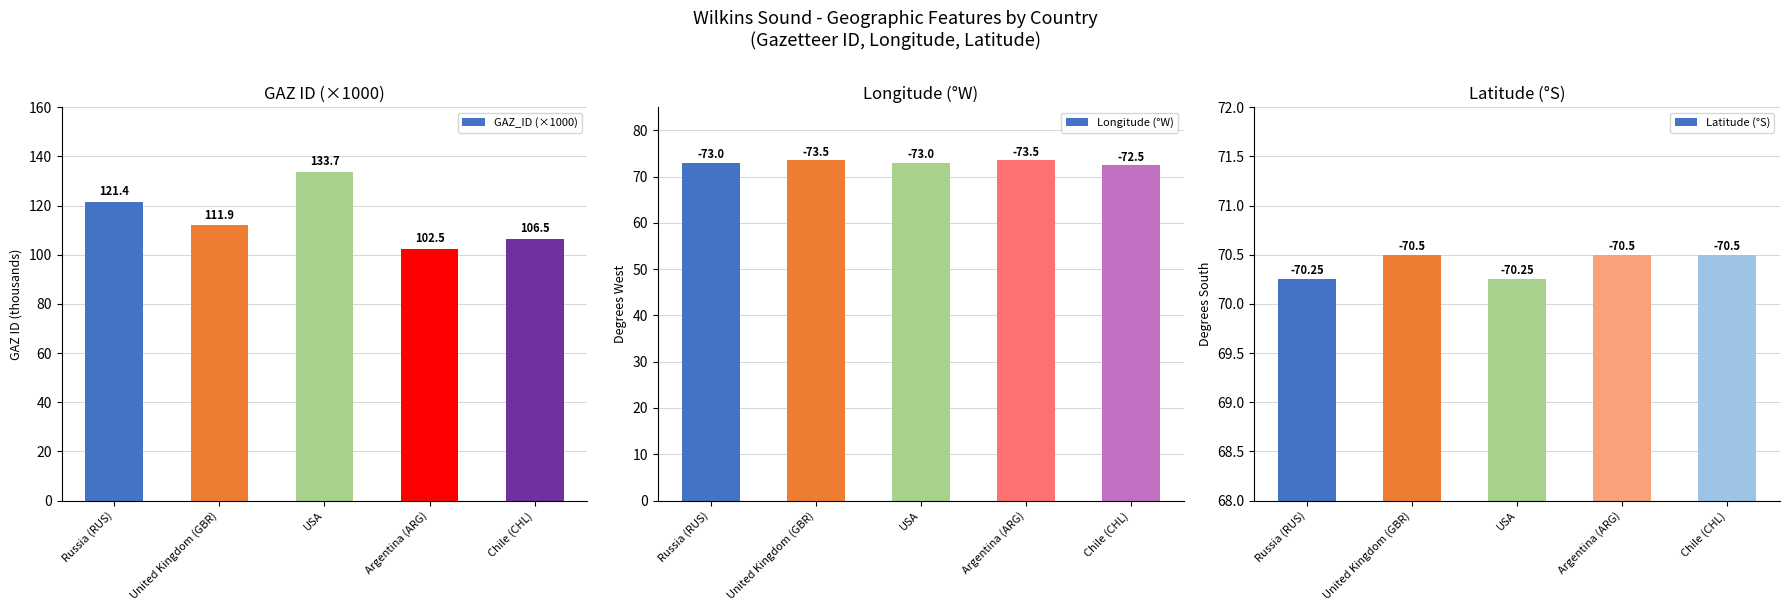

Reading left to right, list all the values displayed in this chart.

GAZ_ID (×1000): 121.4	111.9	133.7	102.5	106.5
Longitude (°W): 73.0	73.5	73.0	73.5	72.5
Latitude (°S): 70.2	70.5	70.2	70.5	70.5